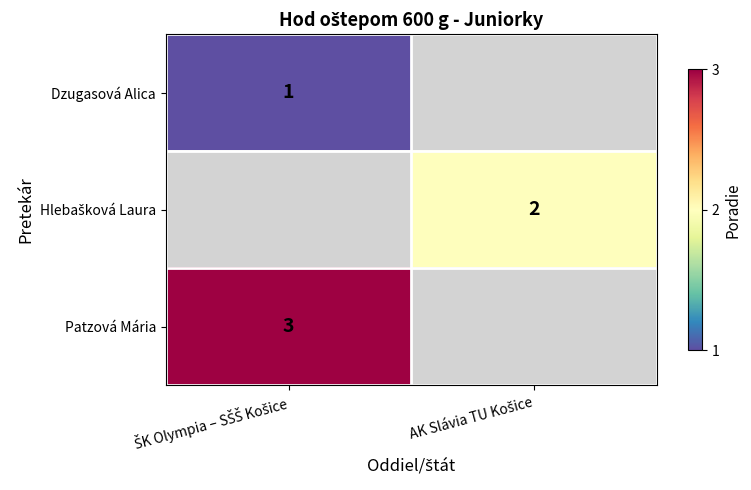

Is it true that Hlebašková Laura equals 2.0 at AK Slávia TU Košice?

True